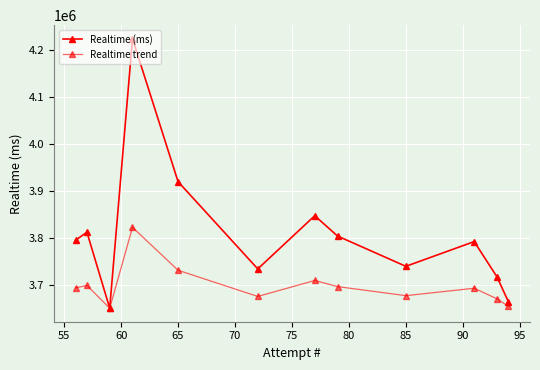

True or false: Realtime (ms) and Realtime trend cross at least once.

False